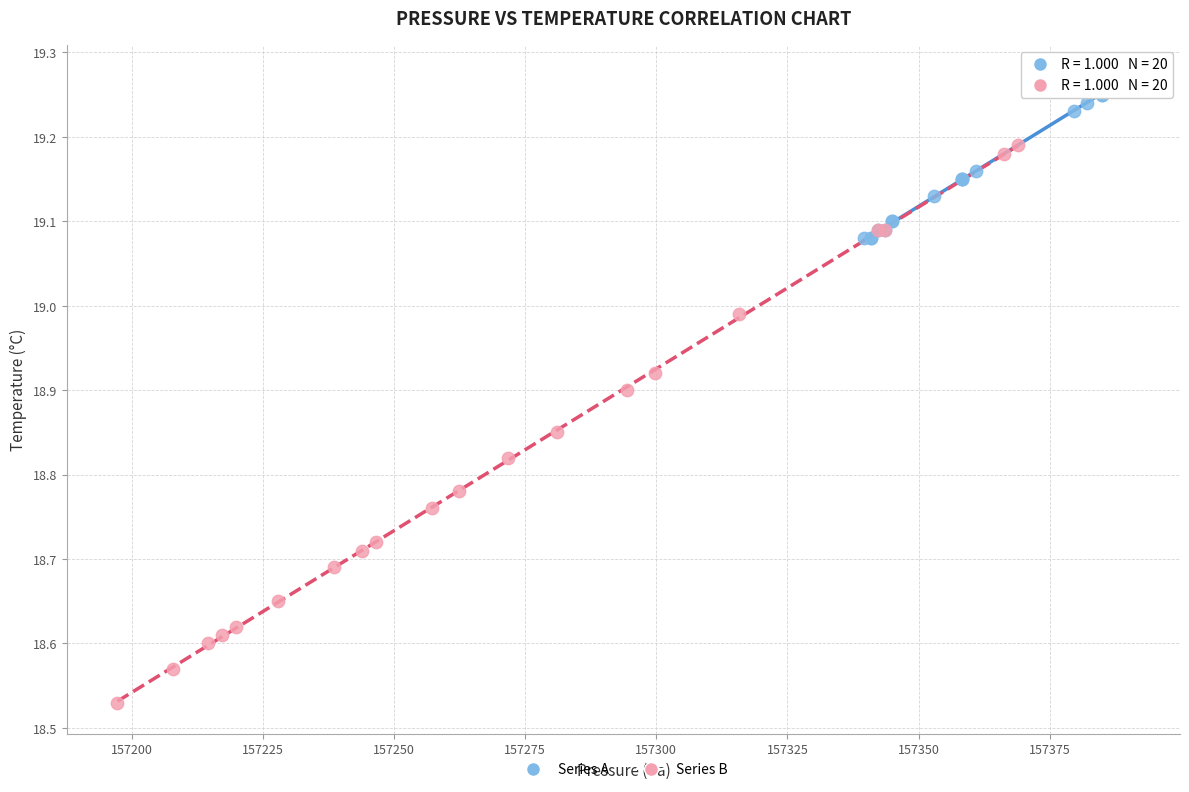

Which series reaches the minimum Y coordinate?

Series B